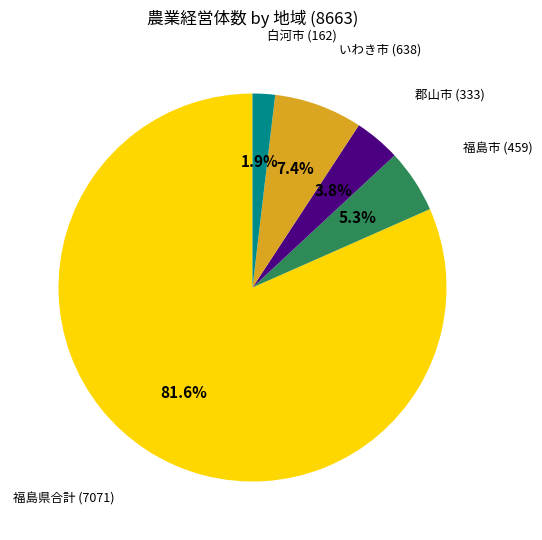

Does any single category account for the majority?

Yes